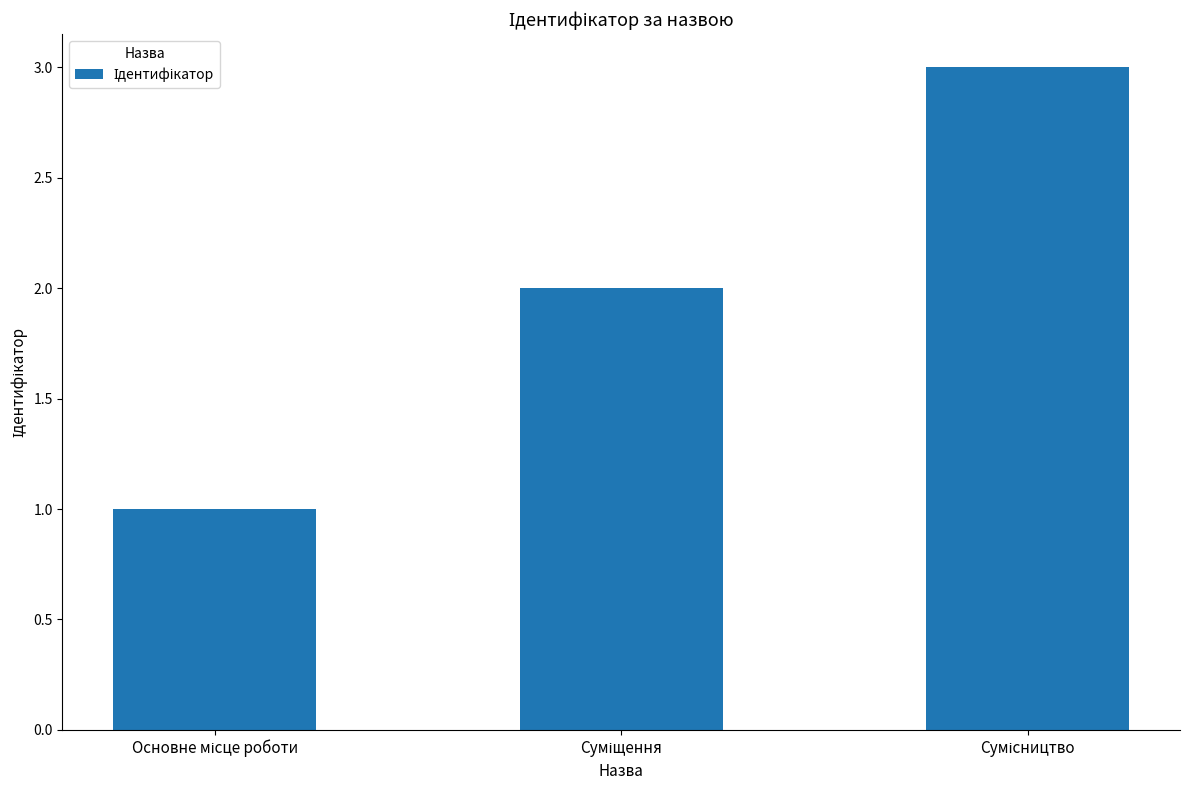

What is the sum of all values?

6